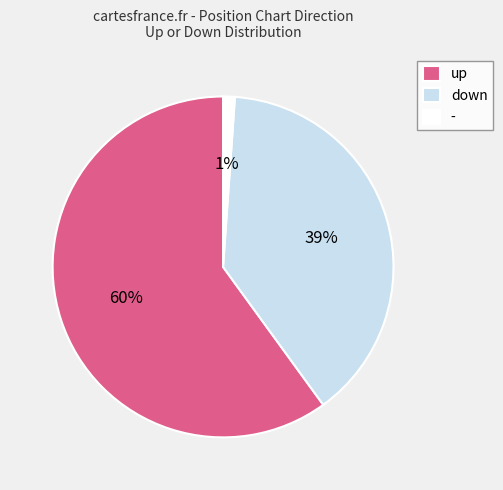

What percentage is the down slice, to the nearest percent?

39%